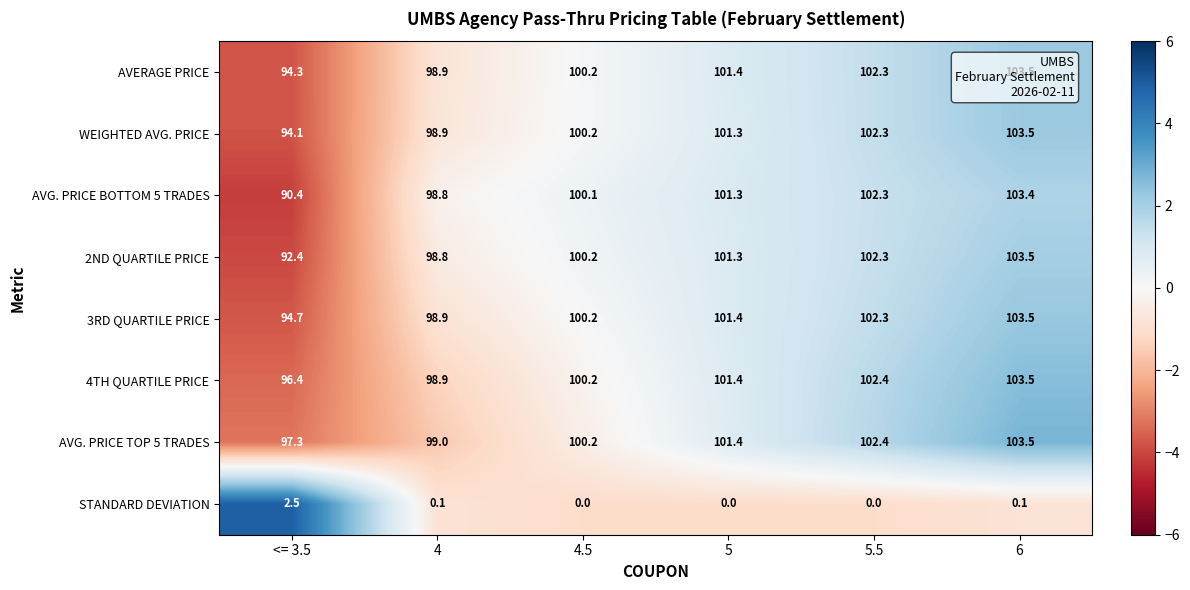

Which series has the largest range (max minus min)?

AVG. PRICE BOTTOM 5 TRADES